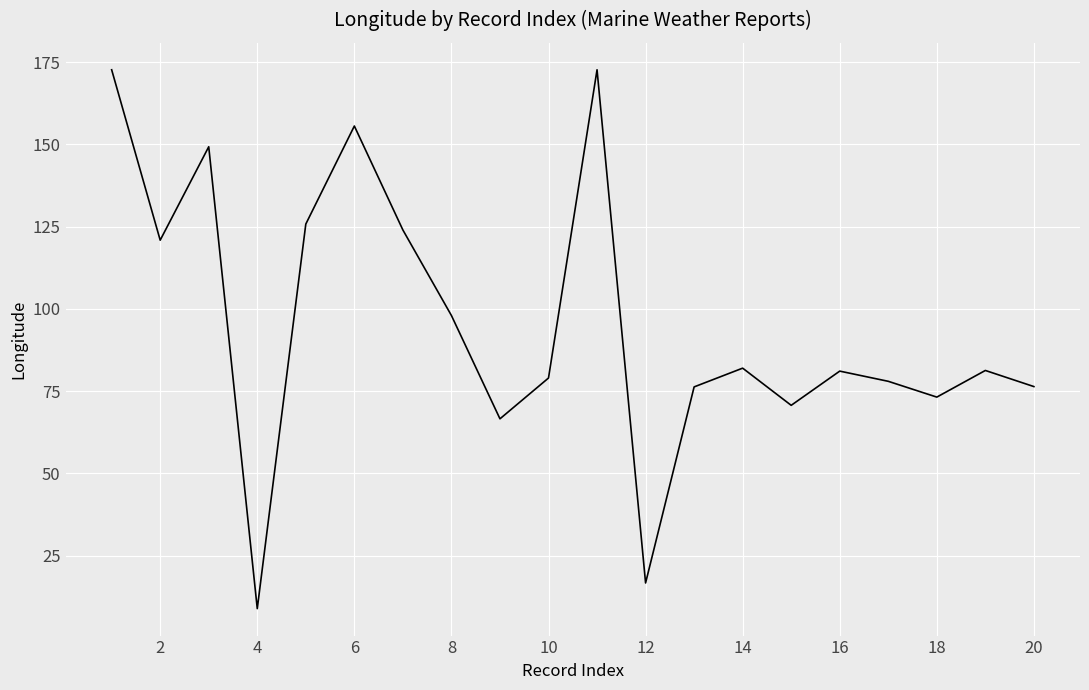

How many lines are shown in the chart?

1